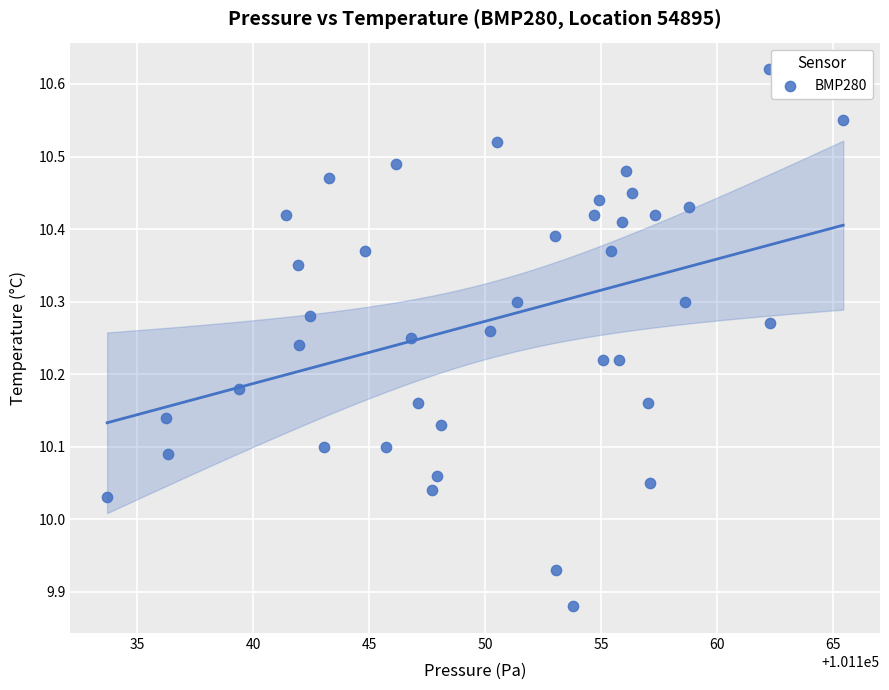

What is the range of Y values (max minus min)?

0.7